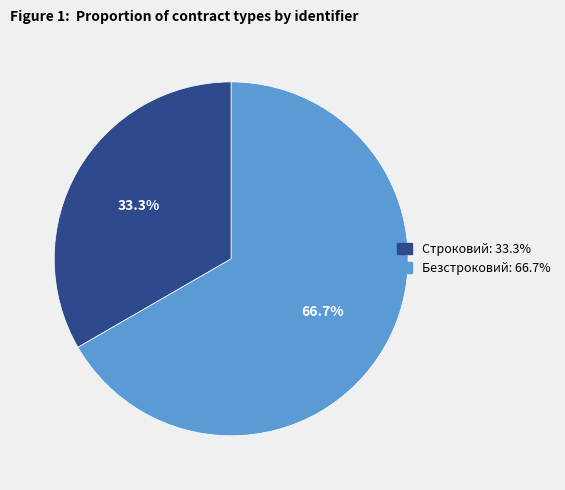

To the nearest percent, what percentage of the pie is Строковий?

33%